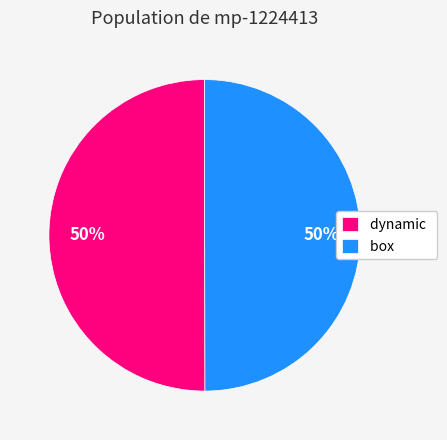

Is it true that box is 61% of the pie?

False